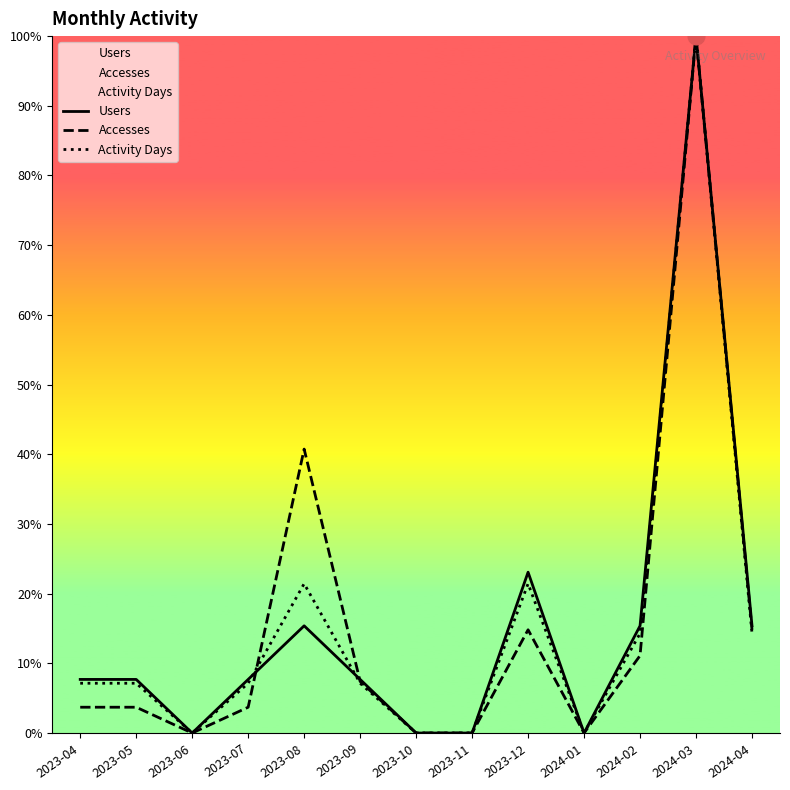

How many lines are shown in the chart?

3